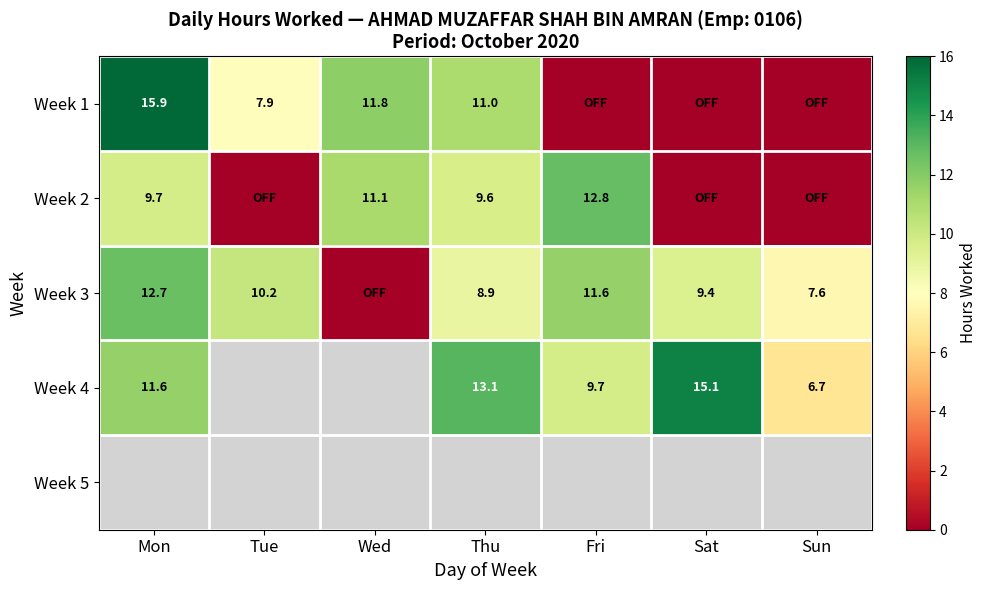

Is it true that Week 3 equals 10.2 at Tue?

True